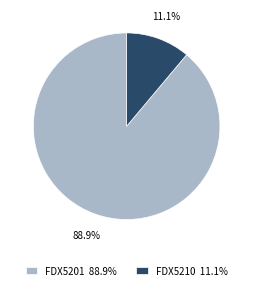

Which category accounts for the majority?

FDX5201